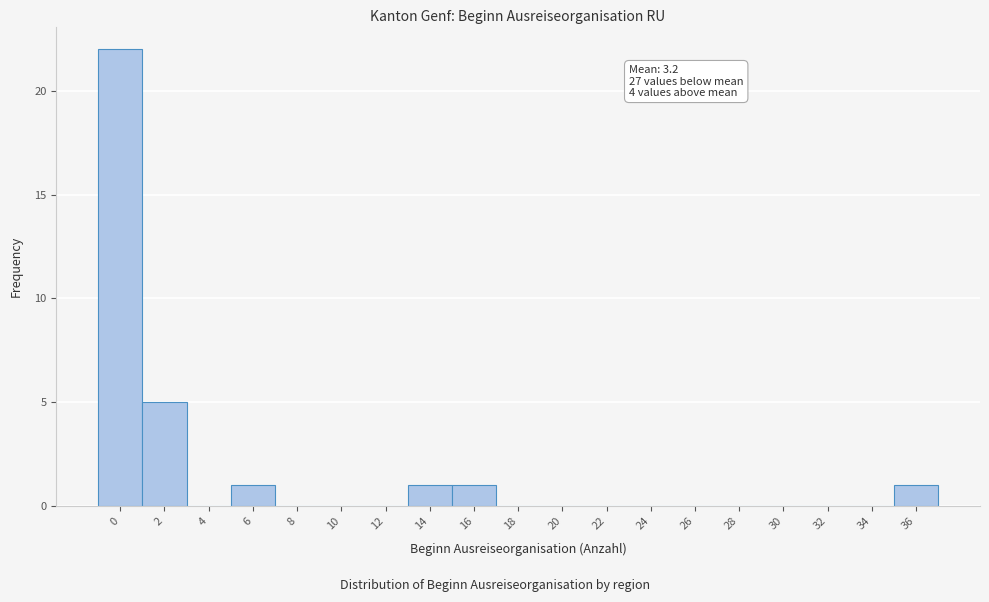

Reading right to left, what are all the values shown in this chart?

36=1	34=0	32=0	30=0	28=0	26=0	24=0	22=0	20=0	18=0	16=1	14=1	12=0	10=0	8=0	6=1	4=0	2=5	0=22